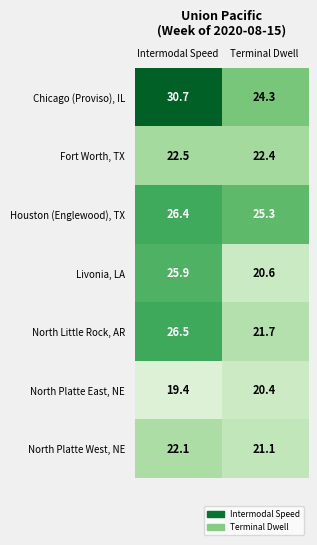

List the series in order of their peak value, lowest first.

North Platte East, NE, North Platte West, NE, Fort Worth, TX, Livonia, LA, Houston (Englewood), TX, North Little Rock, AR, Chicago (Proviso), IL